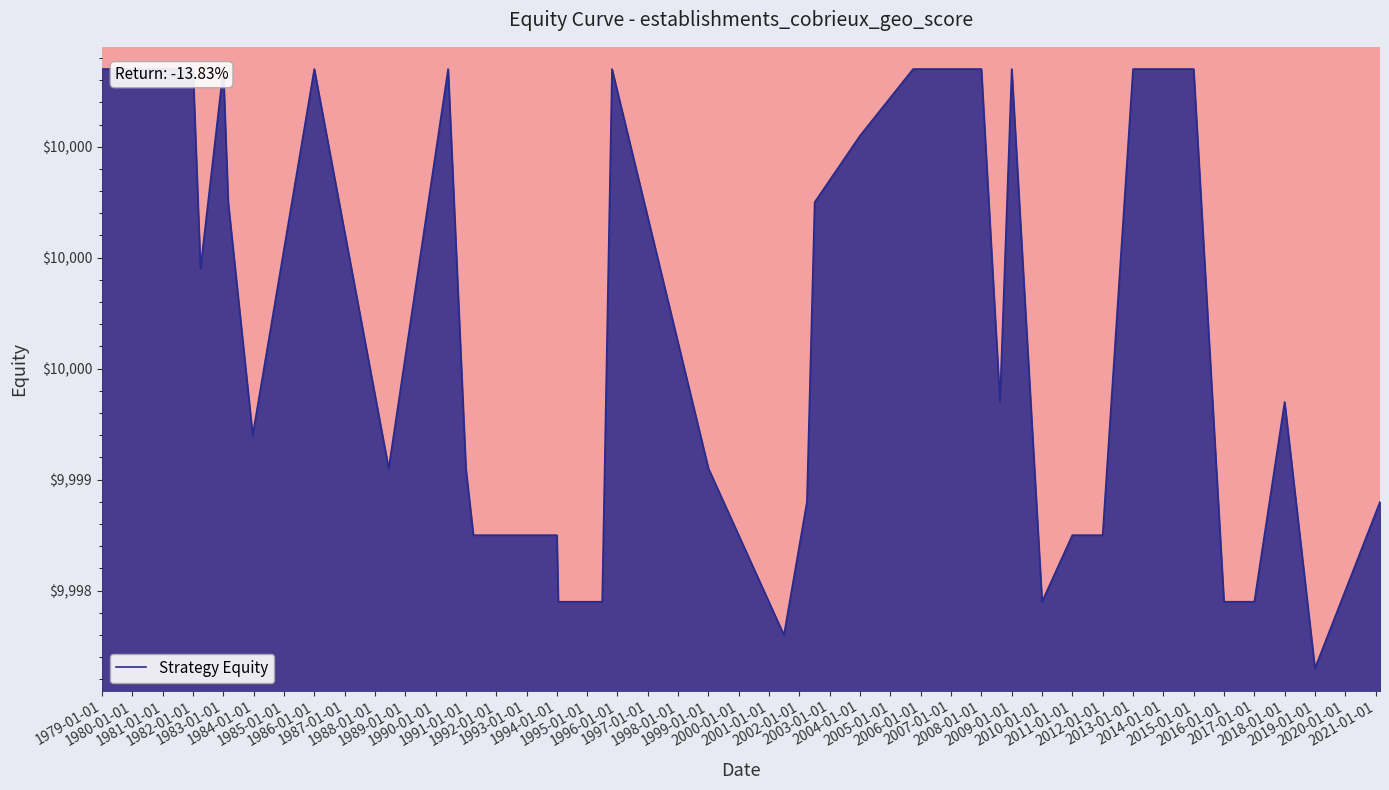

What is the difference between the values at 1996-01-01 and 1994-01-01?

2.4